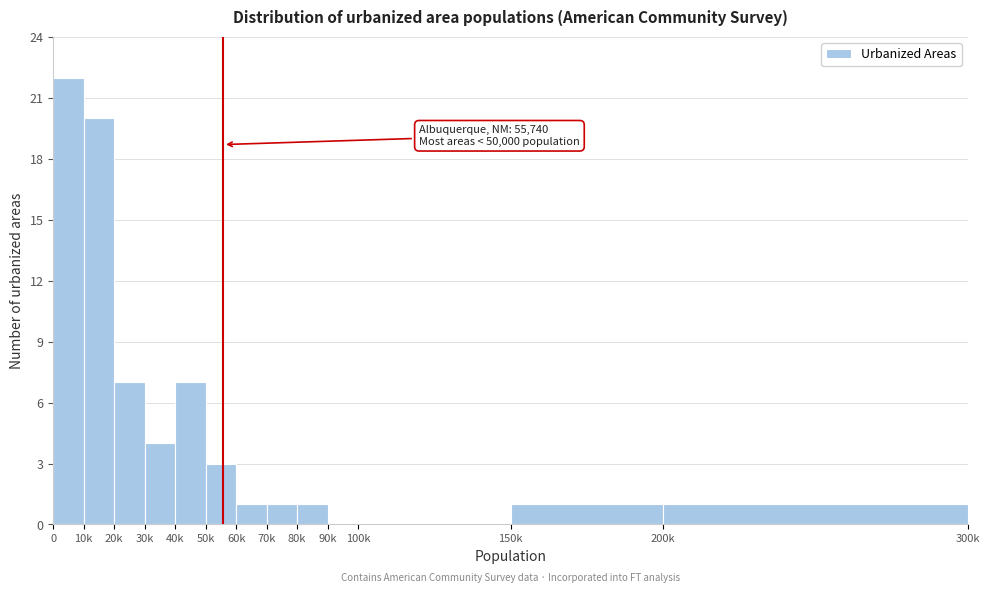

Reading left to right, extract all data points from this chart.

0=22	10k=20	20k=7	30k=4	40k=7	50k=3	60k=1	70k=1	80k=1	90k=0	100k=0	150k=1	200k=1